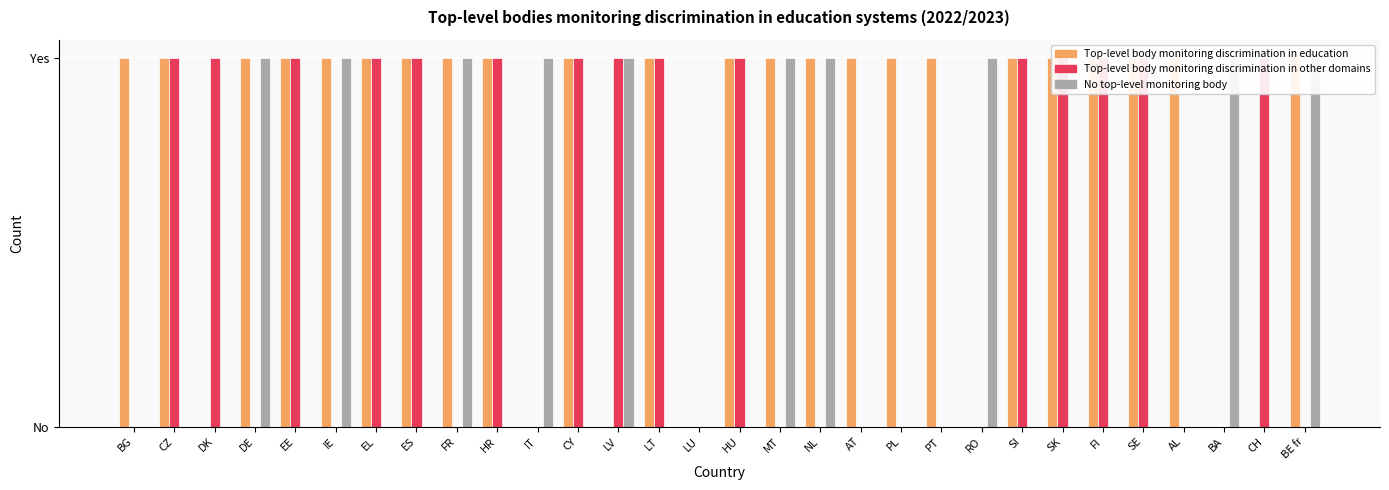

What are all the series names shown in the legend?

Top-level body monitoring discrimination in education, Top-level body monitoring discrimination in other domains, No top-level monitoring body